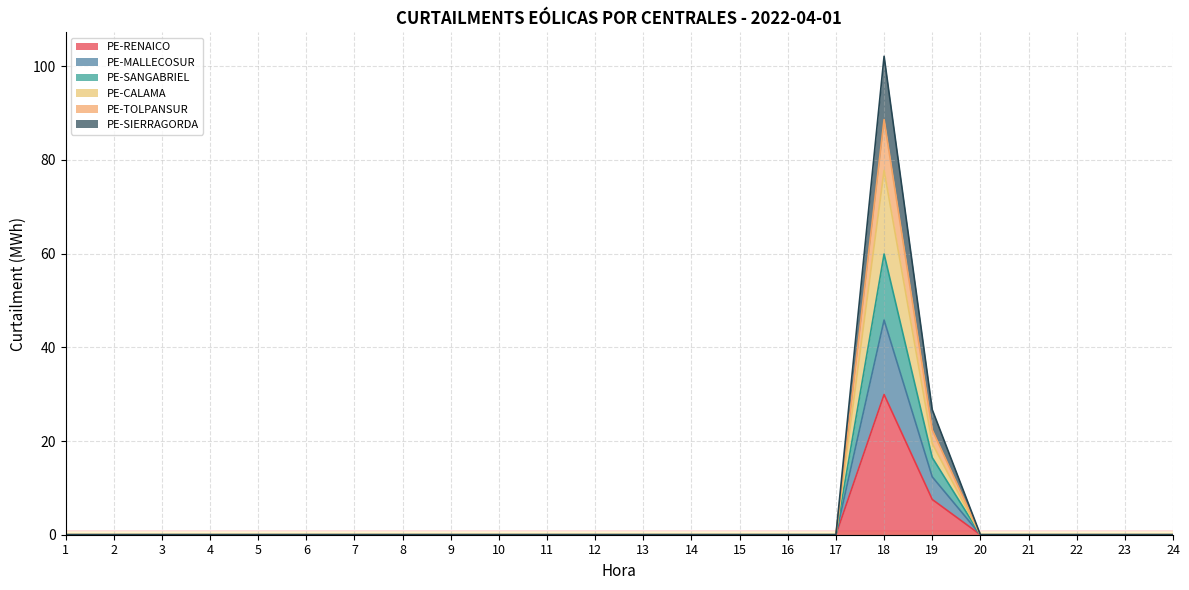

Is it true that PE-RENAICO equals 9.6 at 6?

False